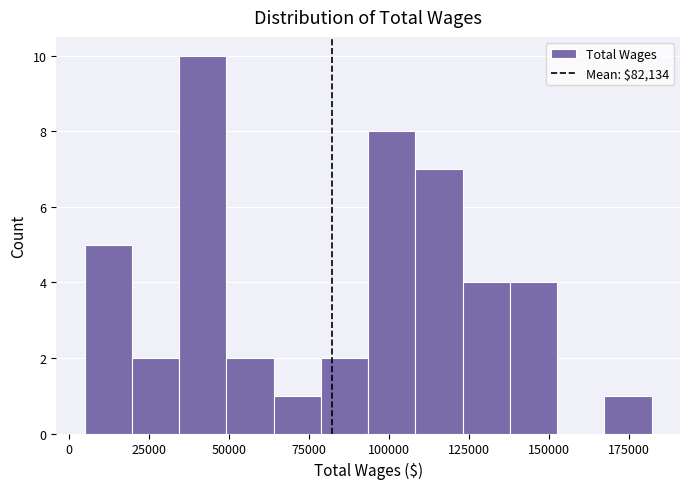

Around what value on the x-axis is the tallest bar? Give the approximate position of its centre, as read against the axis.

40000